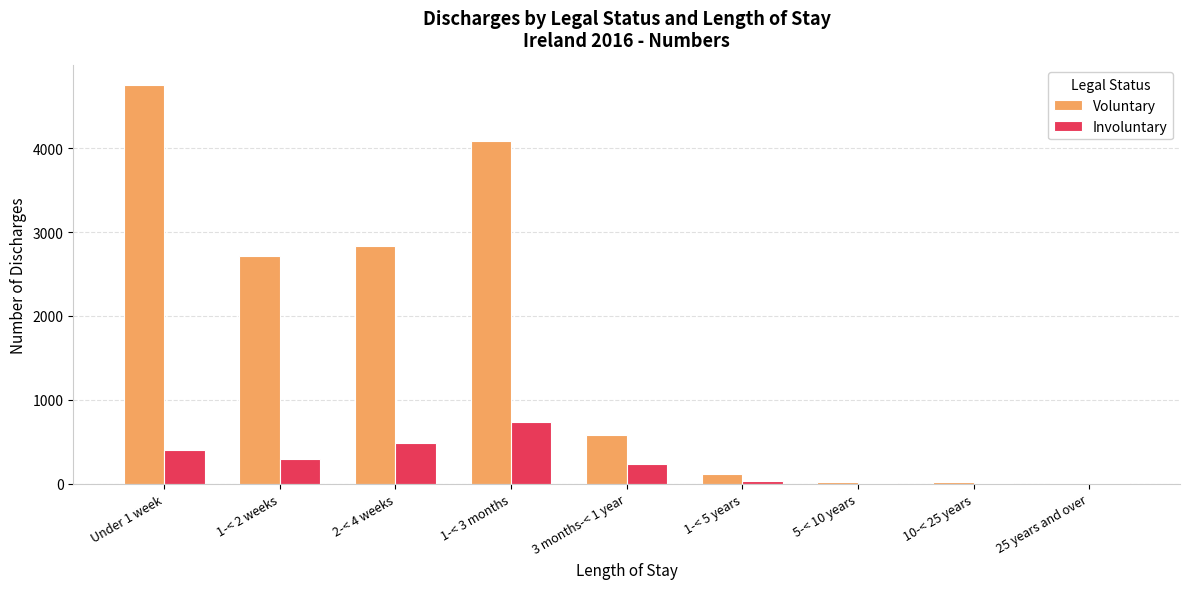

What is the sum of all Involuntary values?

2192